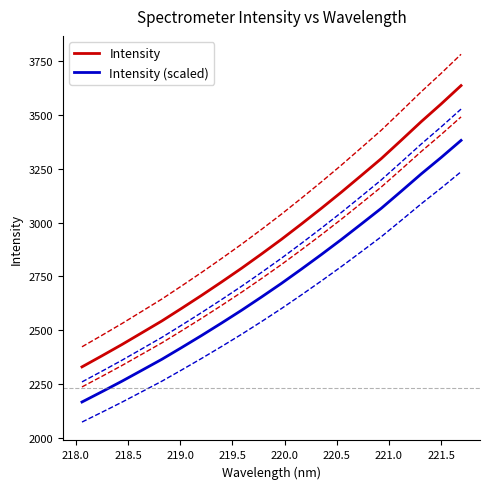

Which series has the widest spread of values?

Intensity